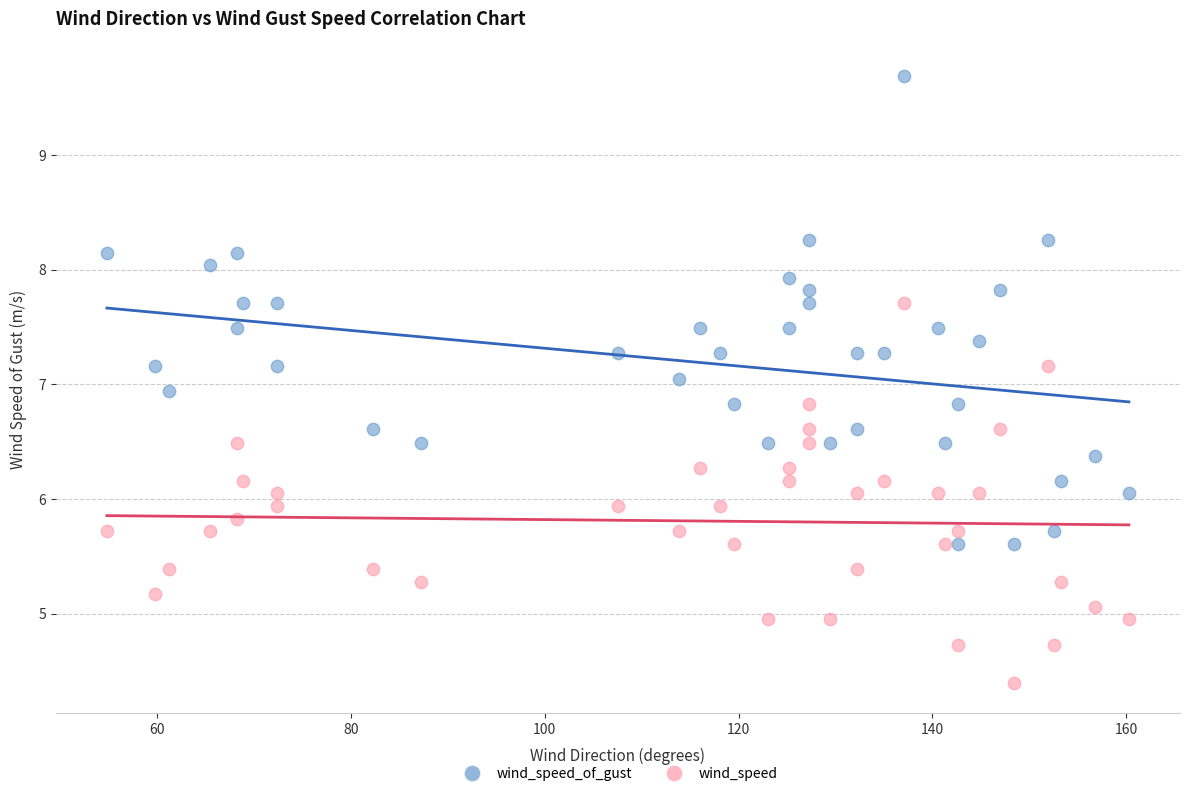

Which series has the widest spread of Y values?

wind_speed_of_gust